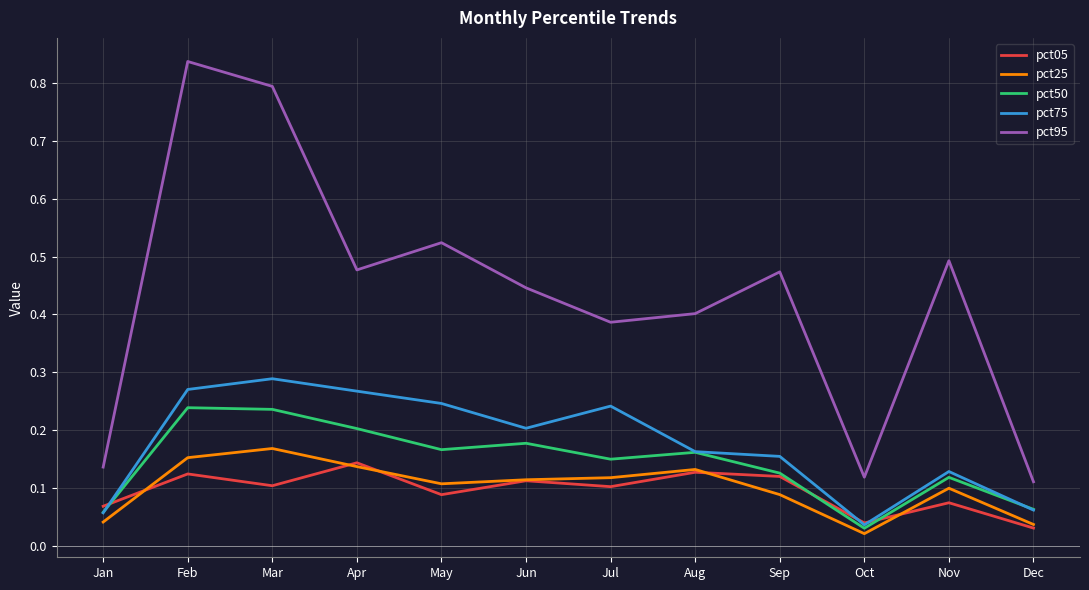

Which series changed the most between Jan and Nov?

pct95